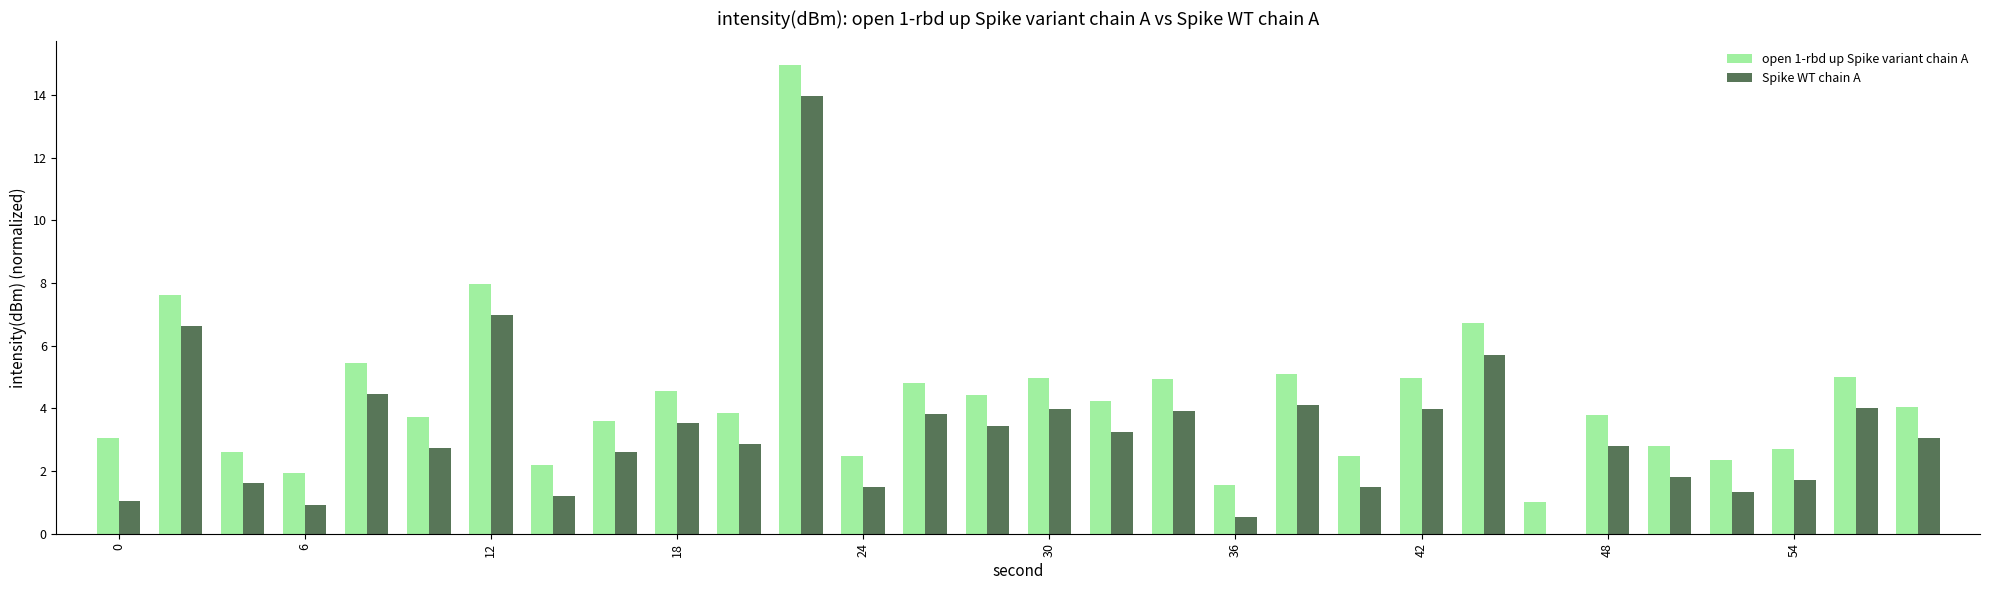

What is the highest value of the open 1-rbd up Spike variant chain A series?

15.0